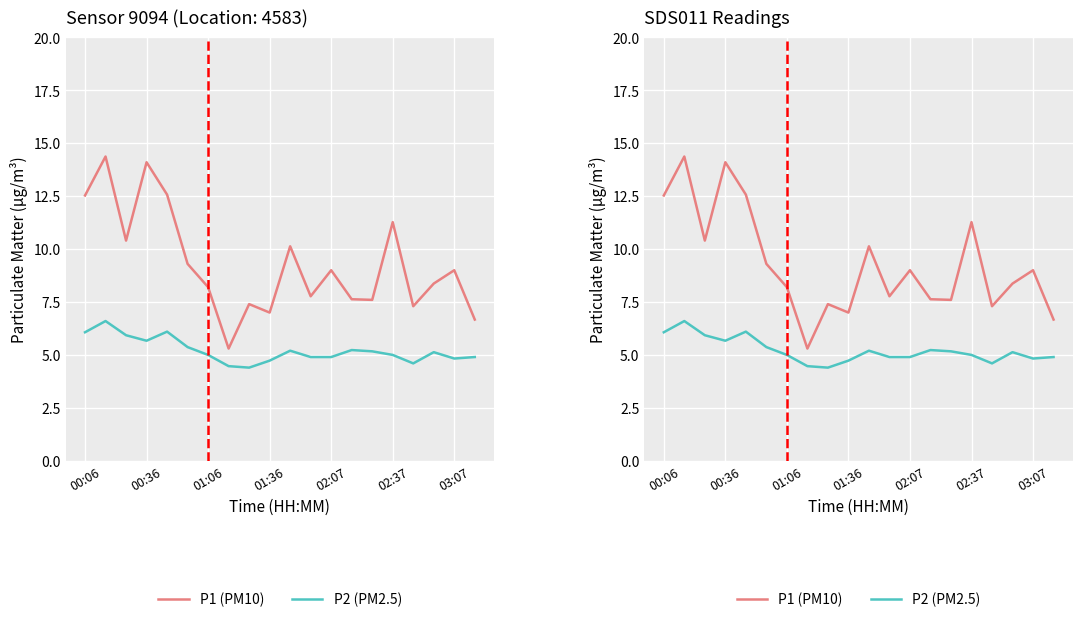

At which label does P2 (PM2.5) first exceed 5?

00:06